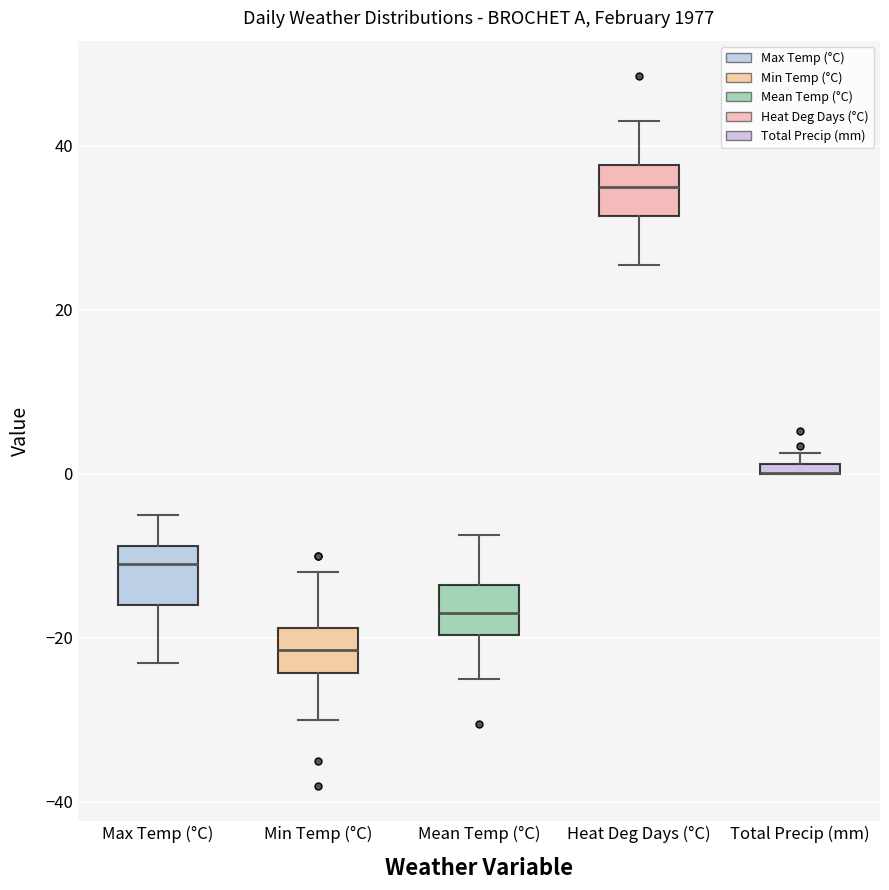

Where is the lower edge of the box for Mean Temp (°C) on the y-axis? The values are not printed on the chart, so give them approximately, as read against the axis.

-20